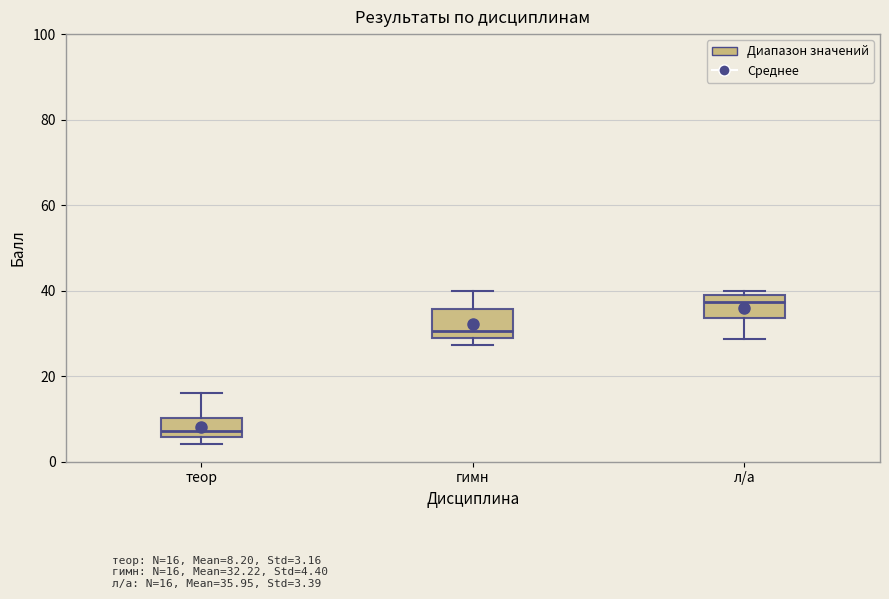

Reading left to right, transcribe this box plot: for each box, give where its median line is, the range the box spans, and where its two whiskers end, as read against the y-axis. The values are not printed on the chart, so give them approximately, as read against the axis.

теор: median 8, box 6 to 10, whiskers 4 to 16
гимн: median 30, box 28 to 36, whiskers 28 (just below the box's lower edge) to 40
л/а: median 38 (just below the box's upper edge), box 34 to 38, whiskers 28 to 40